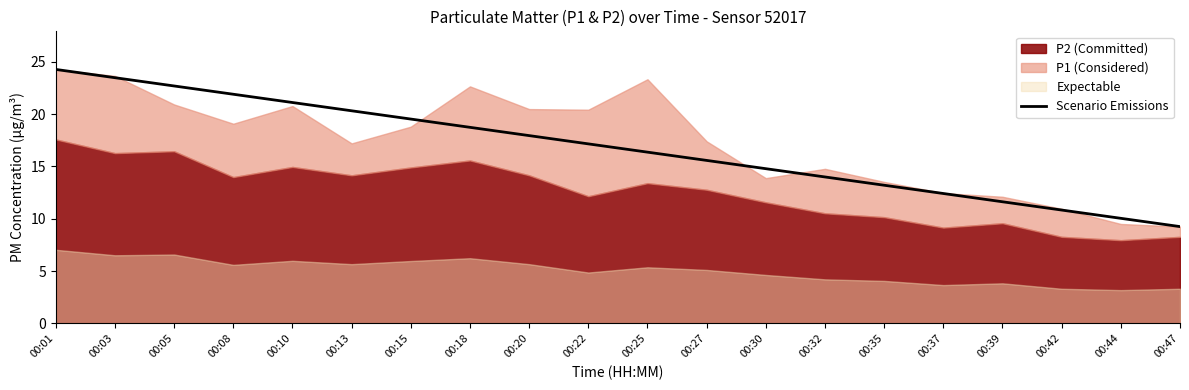

What value does the data have at 00:25?

16.4